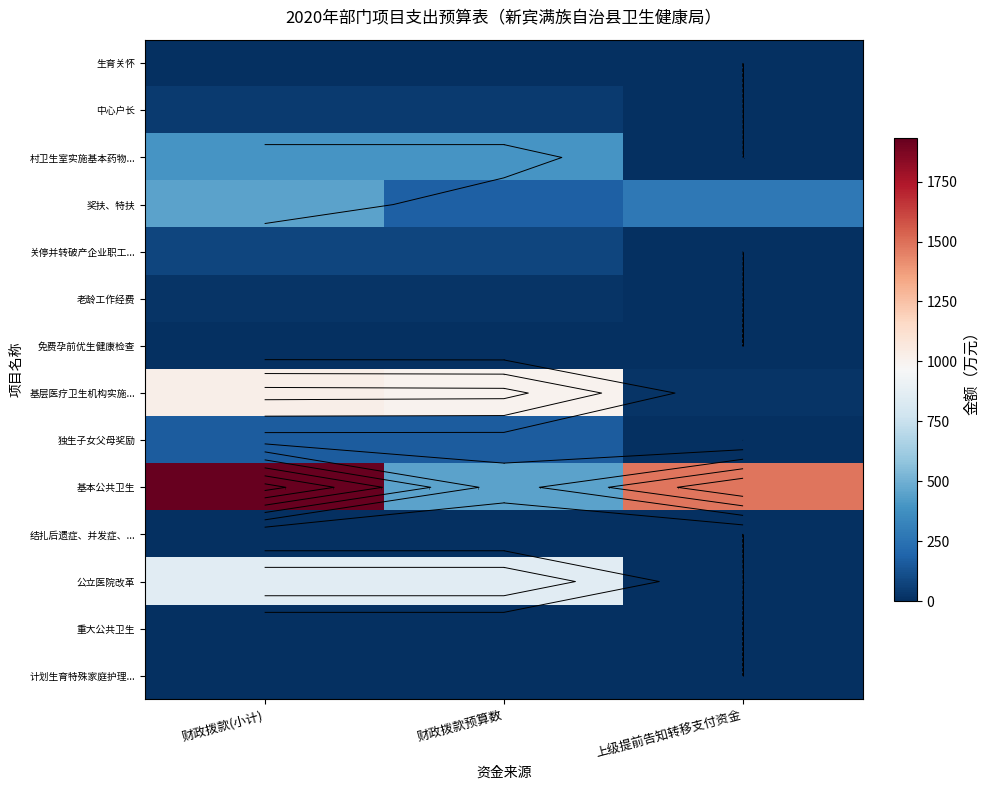

How many values in 公立医院改革 are above zero?

2